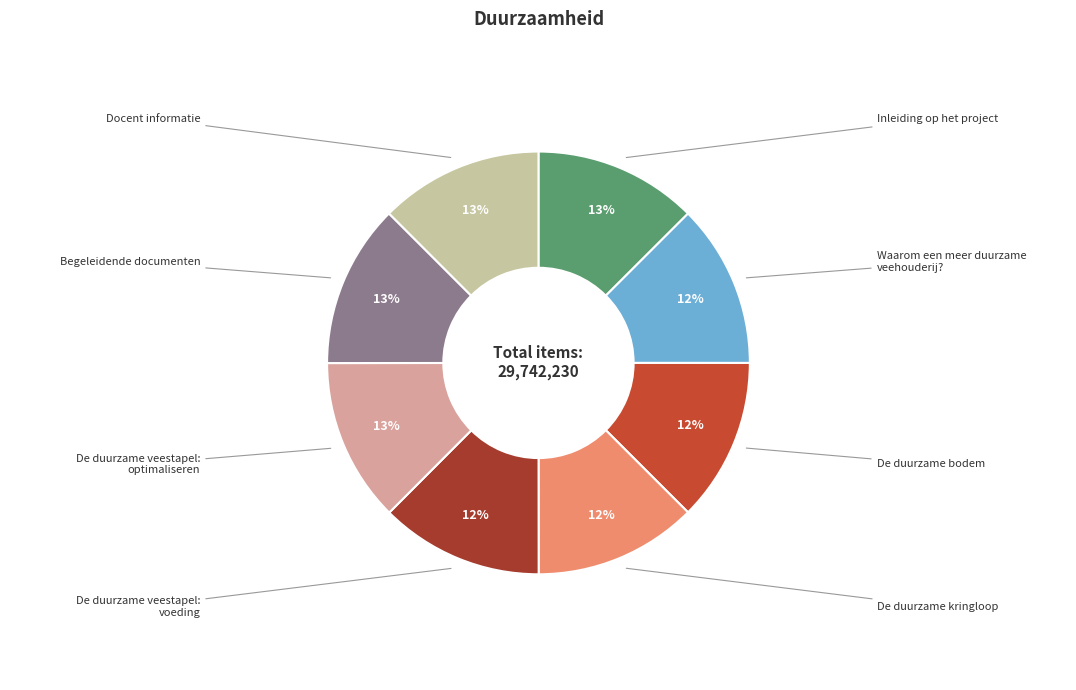

Rank the categories by value from highest to lowest.

Begeleidende documenten, Inleiding op het project, De duurzame veestapel: optimaliseren, Docent informatie, De duurzame veestapel: voeding, De duurzame kringloop, De duurzame bodem, Waarom een meer duurzame veehouderij?